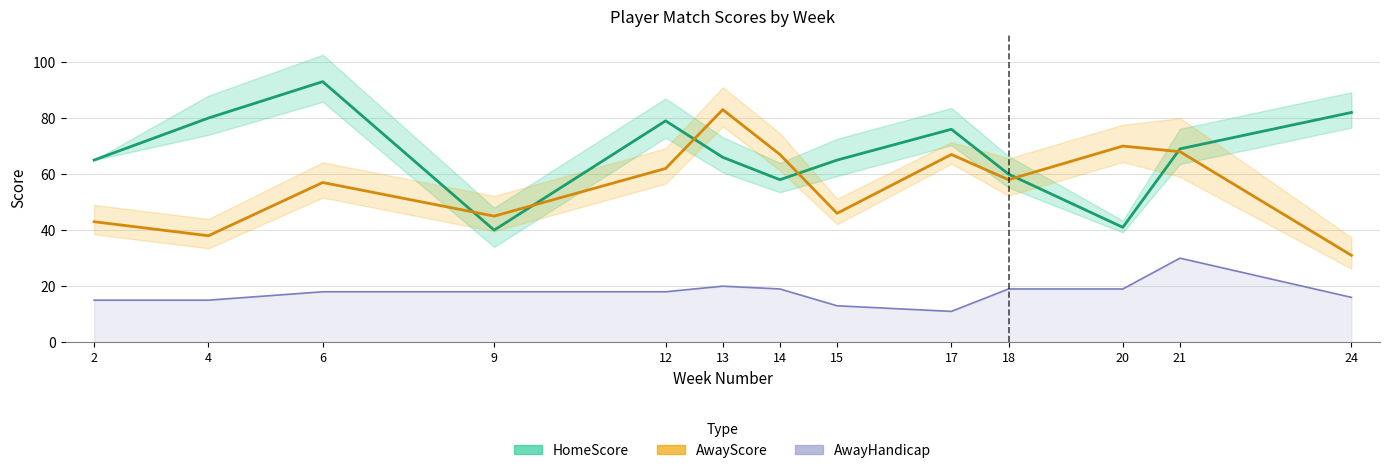

Reading left to right, transcribe all the data shown in this chart.

HomeScore: 2=65	4=80	6=93	9=40	12=79	13=66	14=58	15=65	17=76	18=60	20=41	21=69	24=82
AwayScore: 2=43	4=38	6=57	9=45	12=62	13=83	14=67	15=46	17=67	18=58	20=70	21=68	24=31
AwayHandicap: 2=15	4=15	6=18	9=18	12=18	13=20	14=19	15=13	17=11	18=19	20=19	21=30	24=16